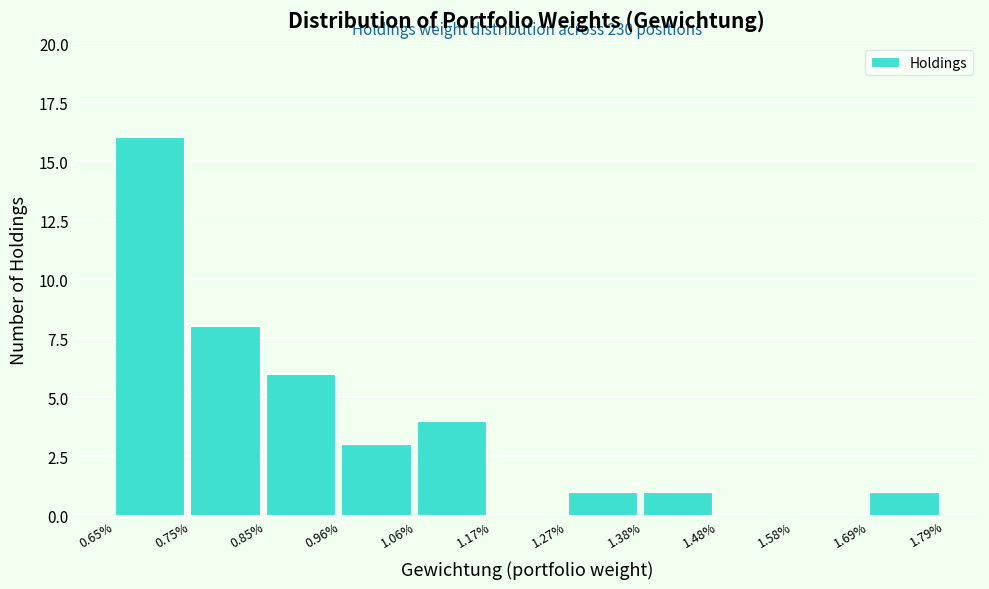

Reading left to right, extract all data points from this chart.

0.65%=16	0.75%=8	0.85%=6	0.96%=3	1.06%=4	1.17%=0	1.27%=1	1.38%=1	1.48%=0	1.58%=0	1.69%=1